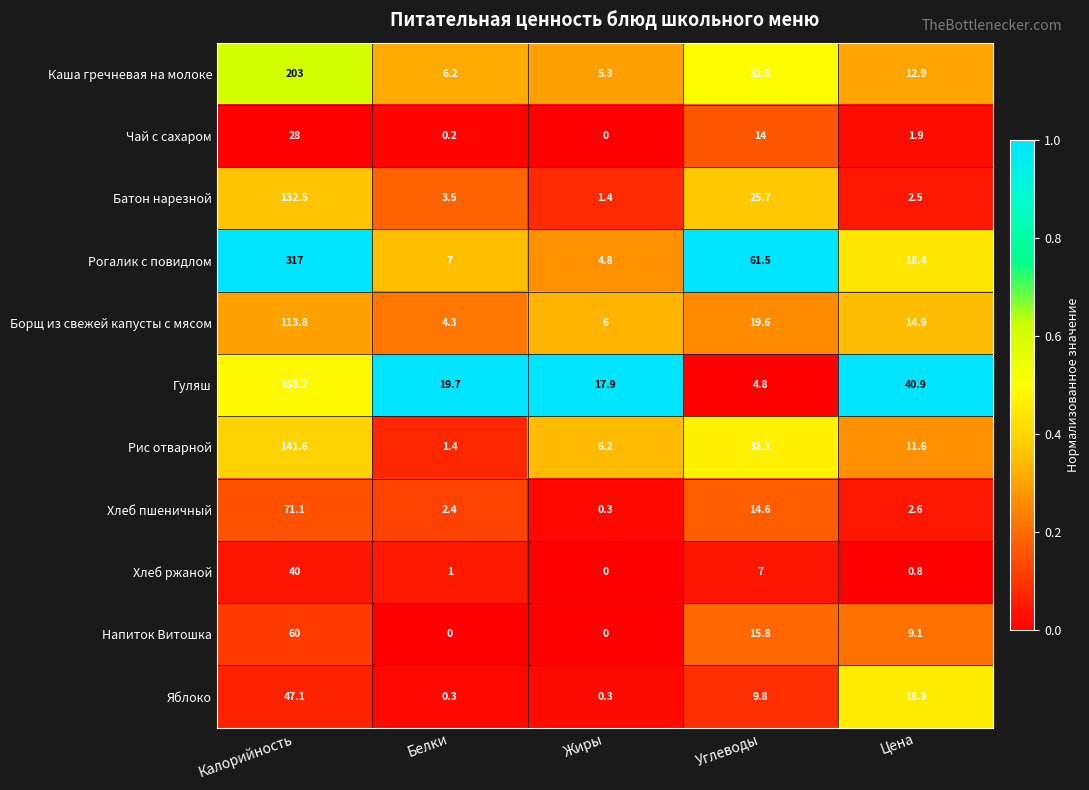

What is the total value across all series at Калорийность?

1322.3